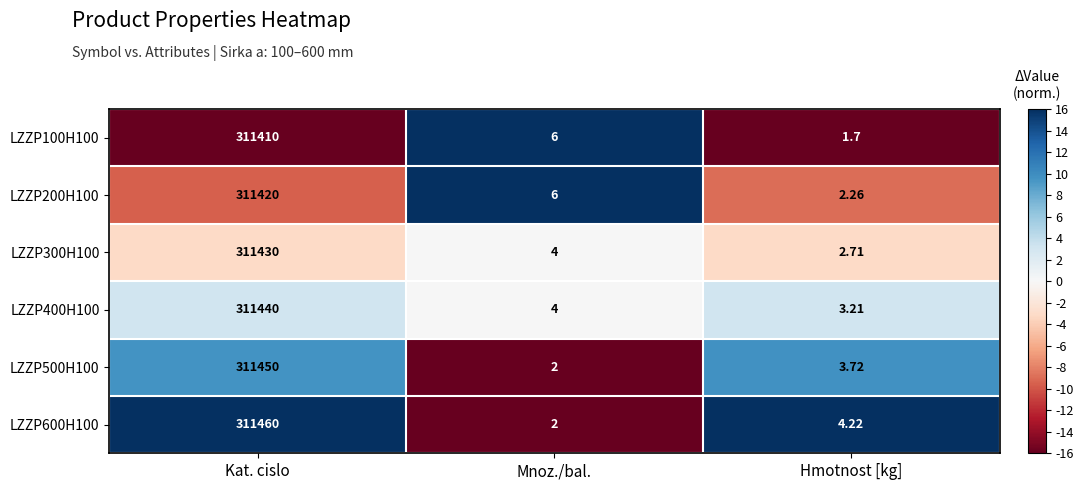

Which category has the lowest value across all series?

Hmotnost [kg]